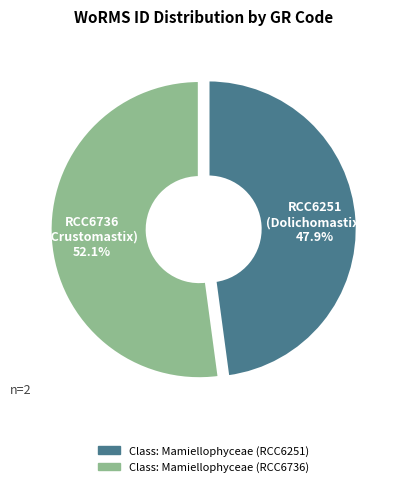

What portion of the pie excludes Class: Mamiellophyceae (RCC6736)?

47.9%